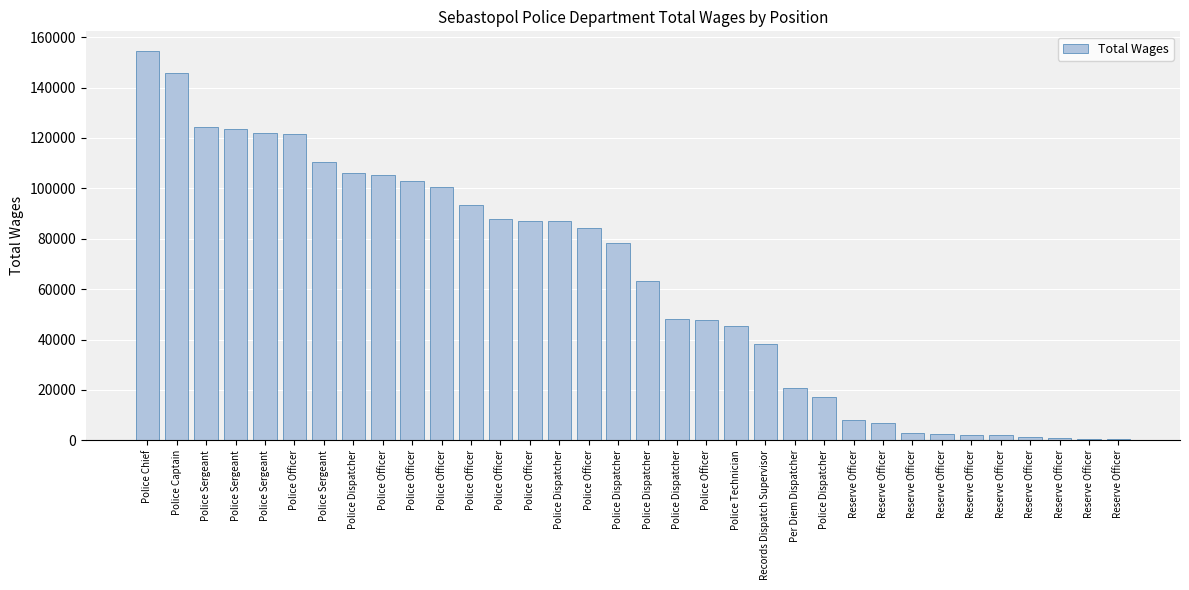

What is the difference between the values at Reserve Officer and Reserve Officer?

6415